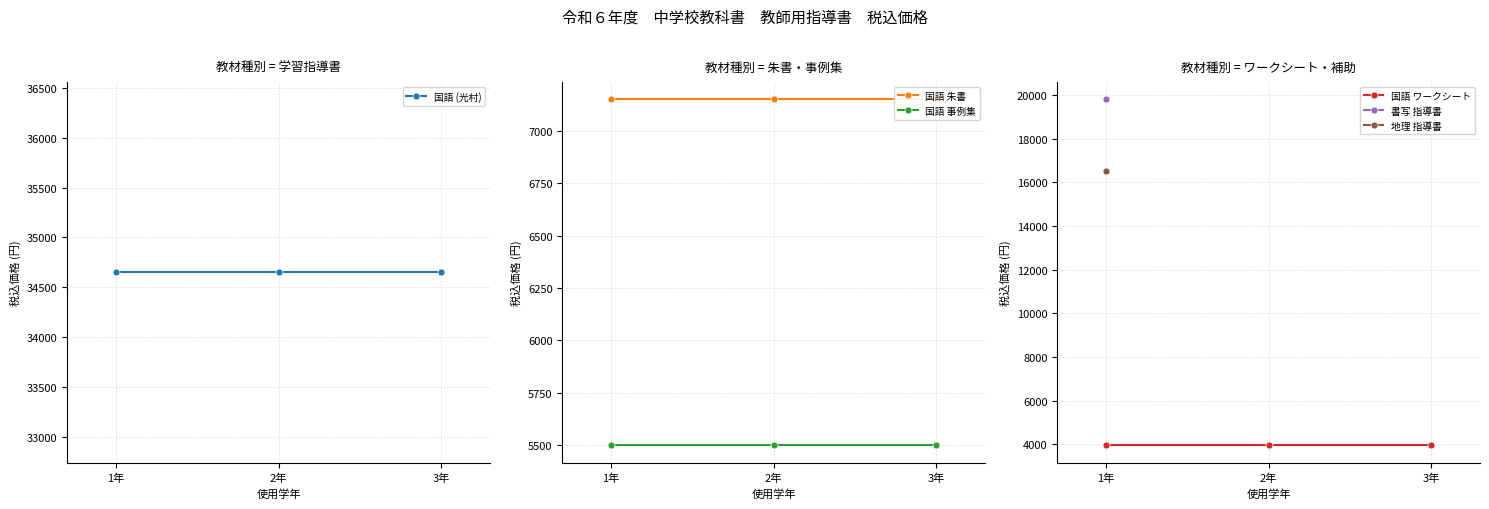

How many values in 地理 指導書 are above zero?

1